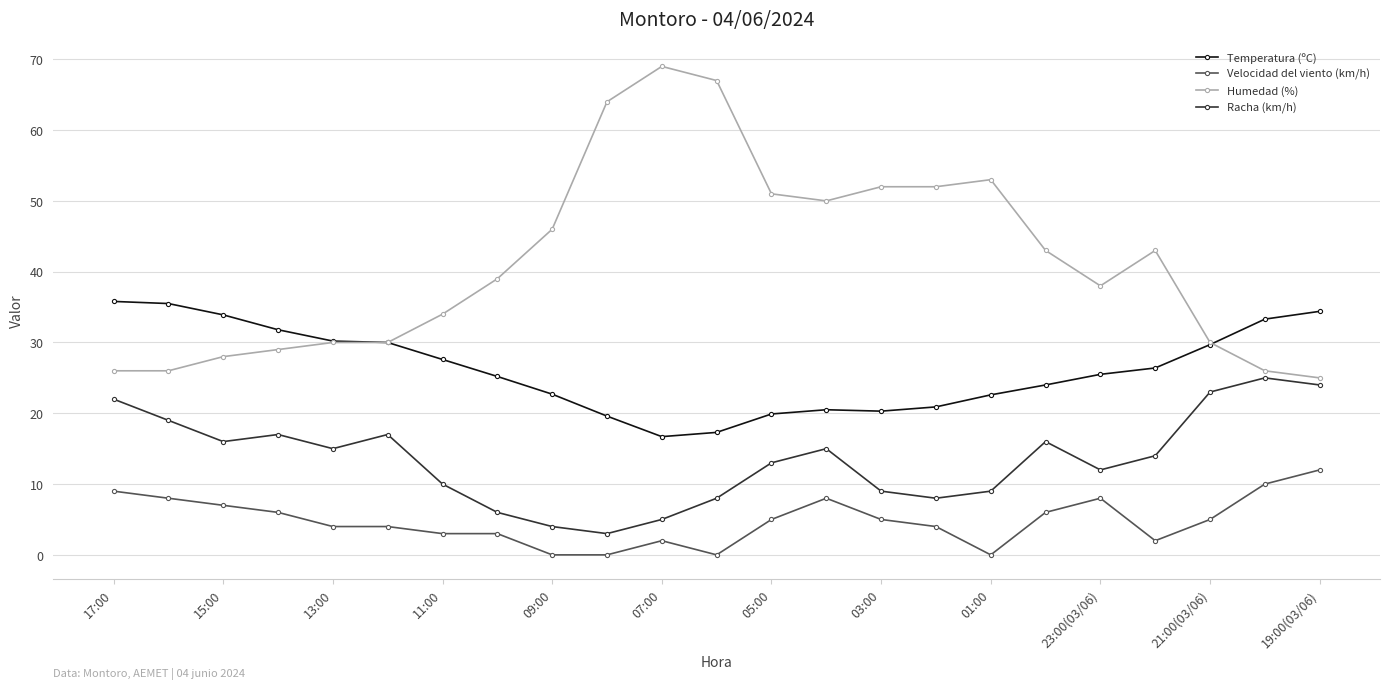

True or false: Humedad (%) has more than 0 interior local peaks.

True